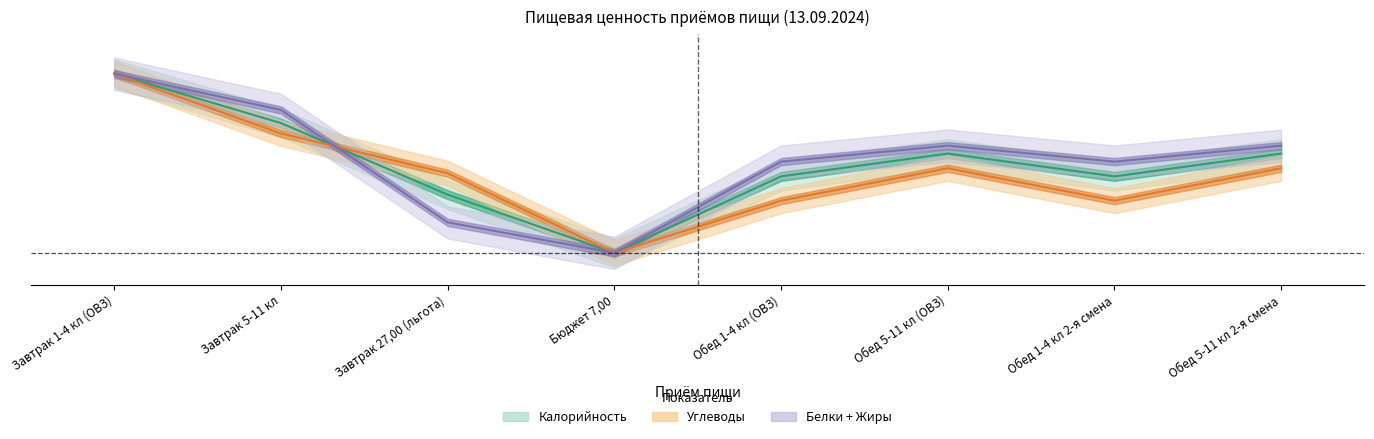

True or false: Углеводы and Калорийность intersect in this chart.

True